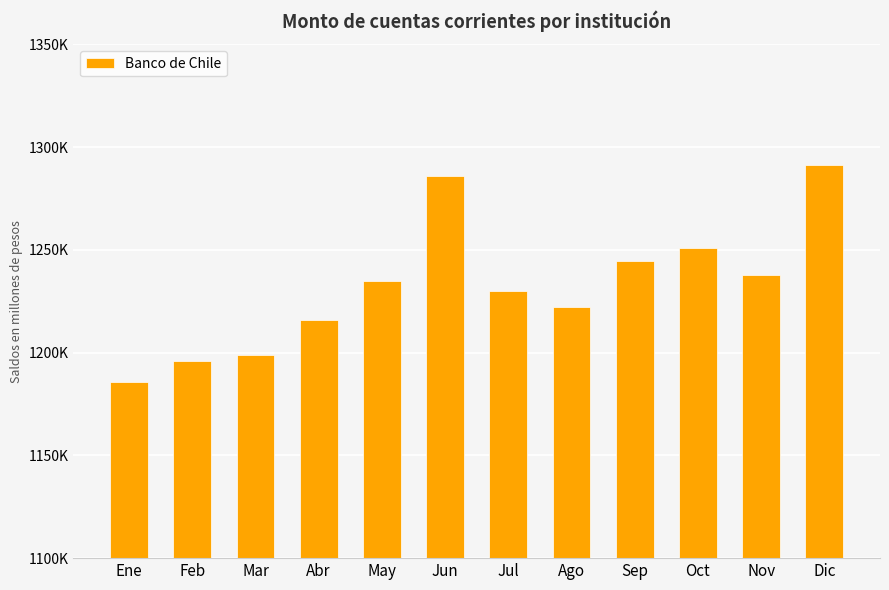

What is the sum of all values?

14793769.4